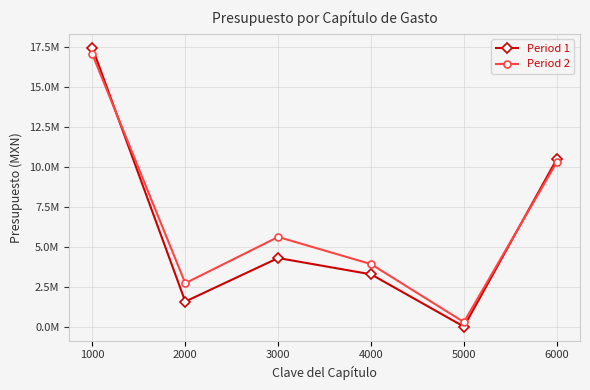

What are all the series names shown in the legend?

Period 1, Period 2